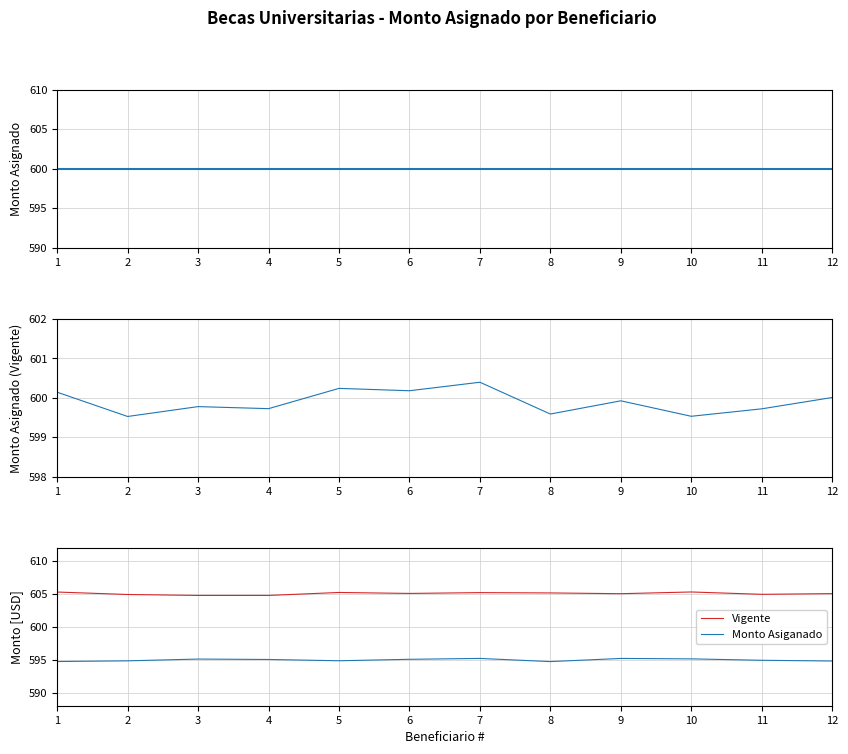

True or false: Monto Asiganado has more than 1 points higher than both neighbors.

True